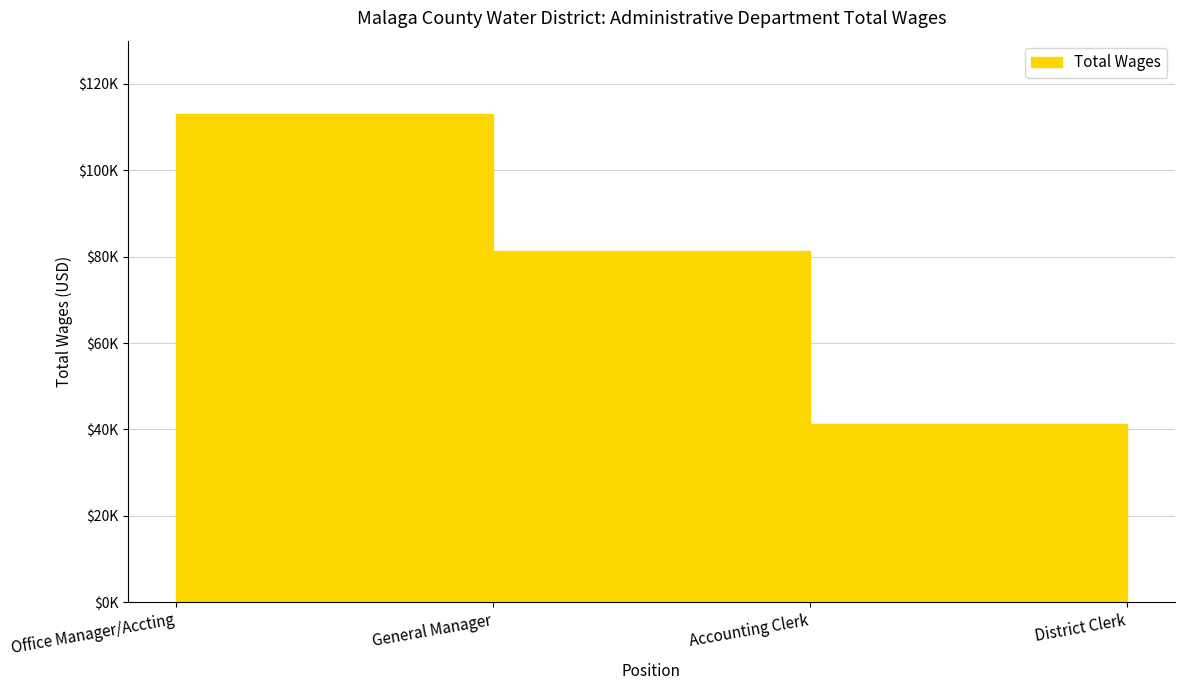

The chart shows a value of 41193 at Accounting Clerk. True or false?

True